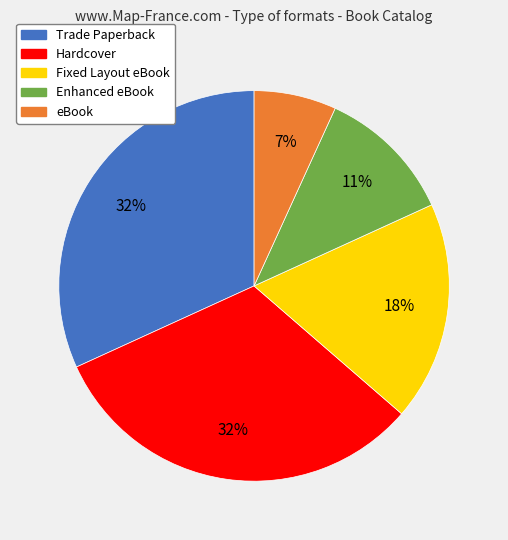

What is the smallest slice in the pie chart?

eBook